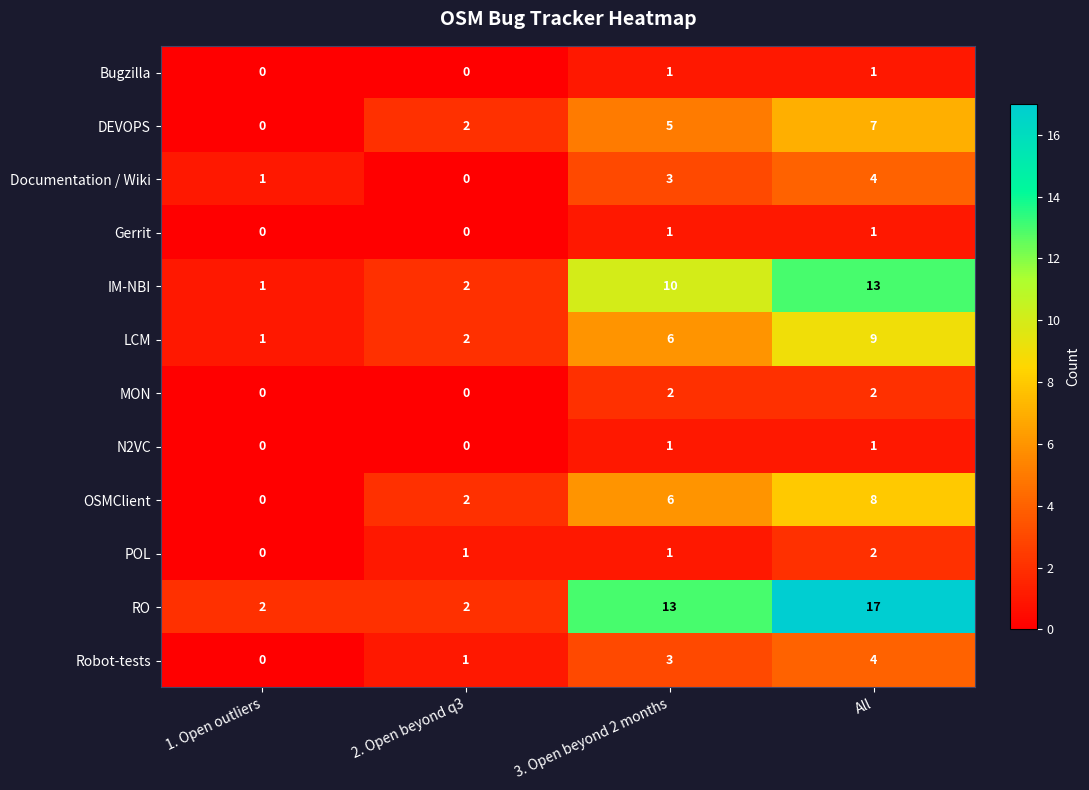

How many data points in Bugzilla are less than 1?

2